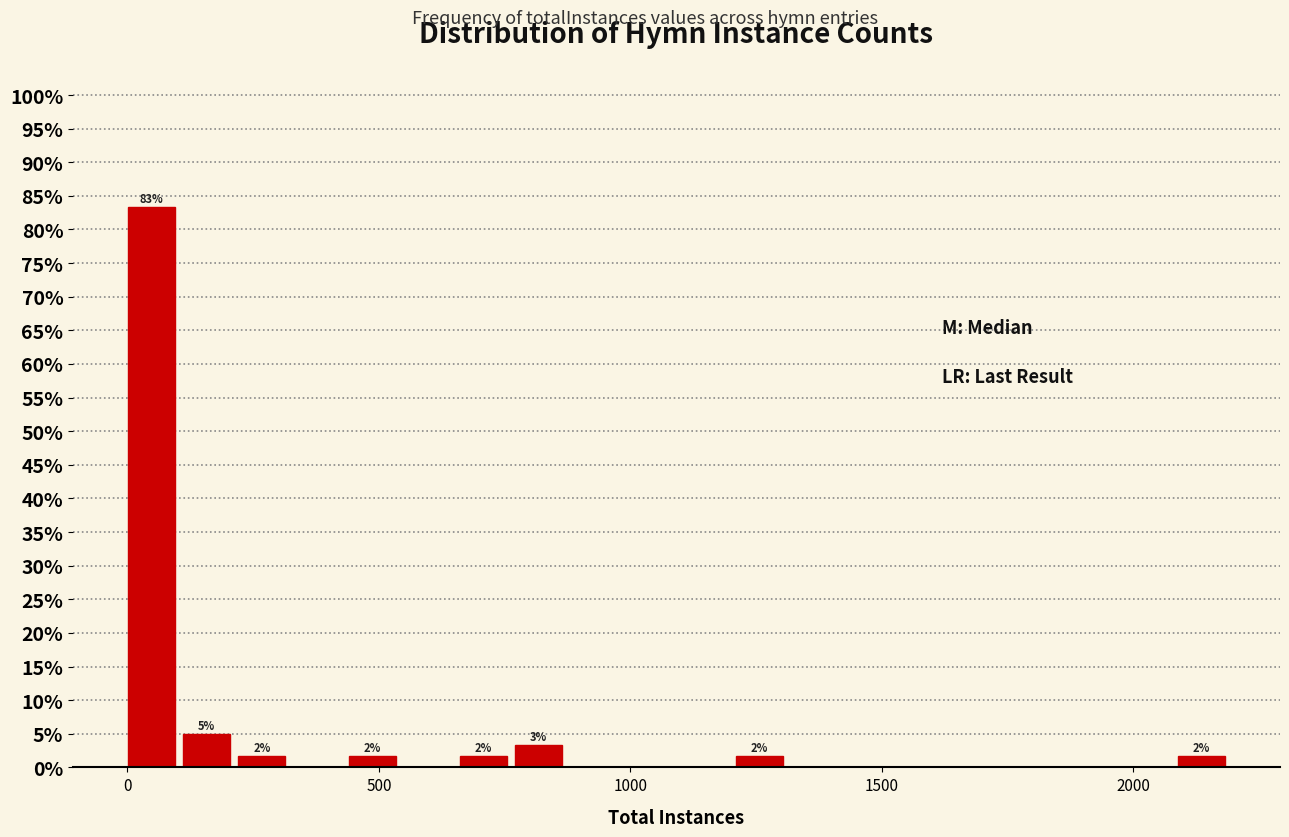

Around what value on the x-axis is the tallest bar? Give the approximate position of its centre, as read against the axis.

50